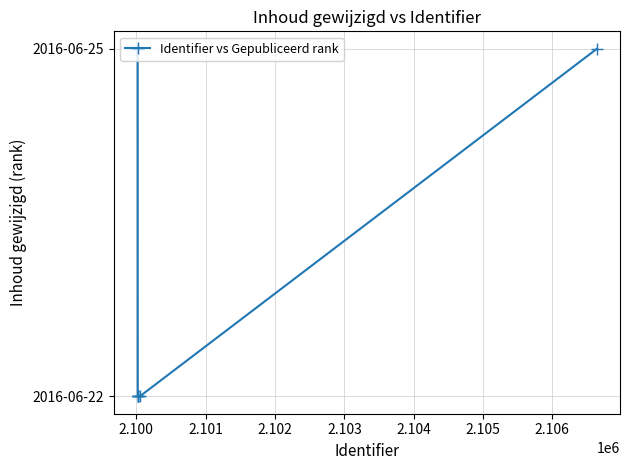

Does the chart have visible grid lines?

Yes